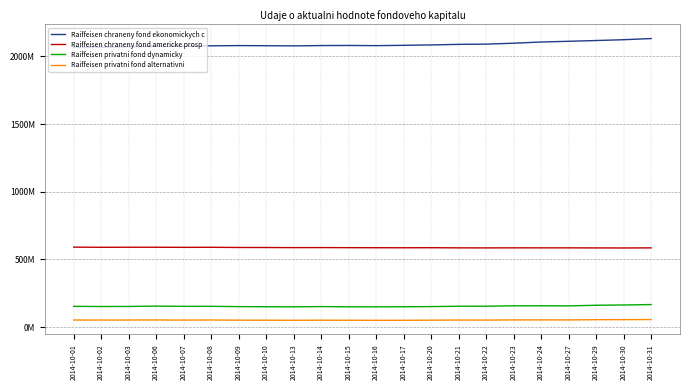

What are all the series names shown in the legend?

Raiffeisen chraneny fond ekonomickych c, Raiffeisen chraneny fond americke prosp, Raiffeisen privatni fond dynamicky, Raiffeisen privatni fond alternativni